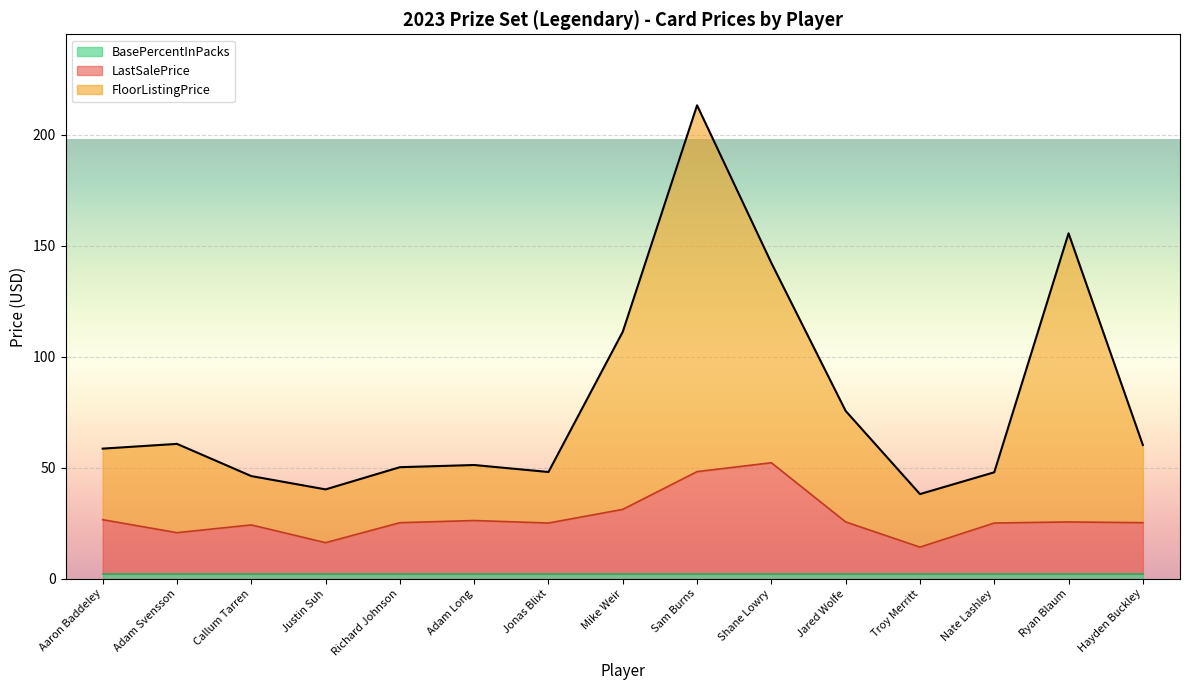

In FloorListingPrice, how many points are higher than both neighbors (excluding endpoints)?

4